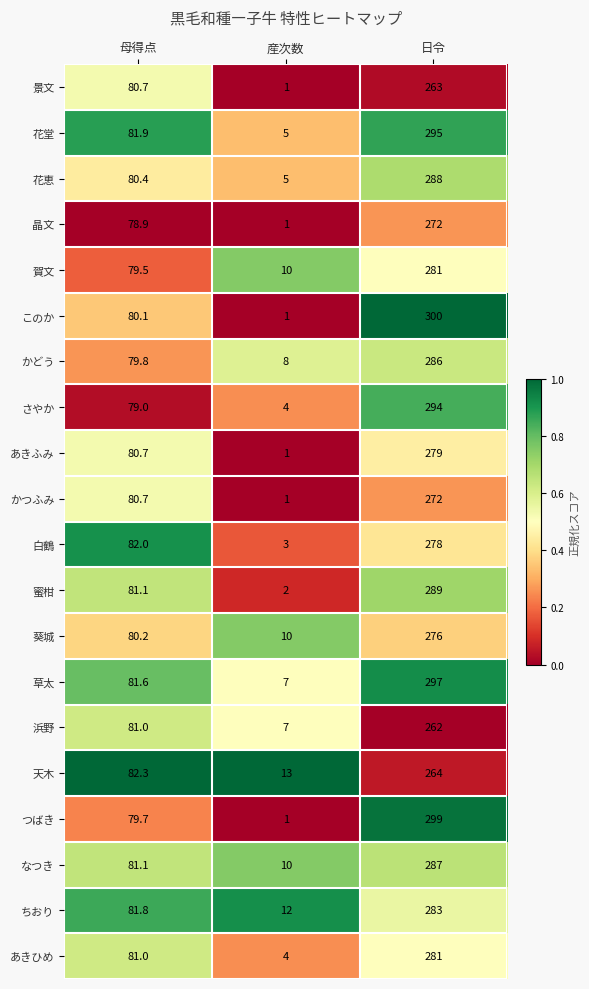

At which category is the sum across all series the highest?

日令